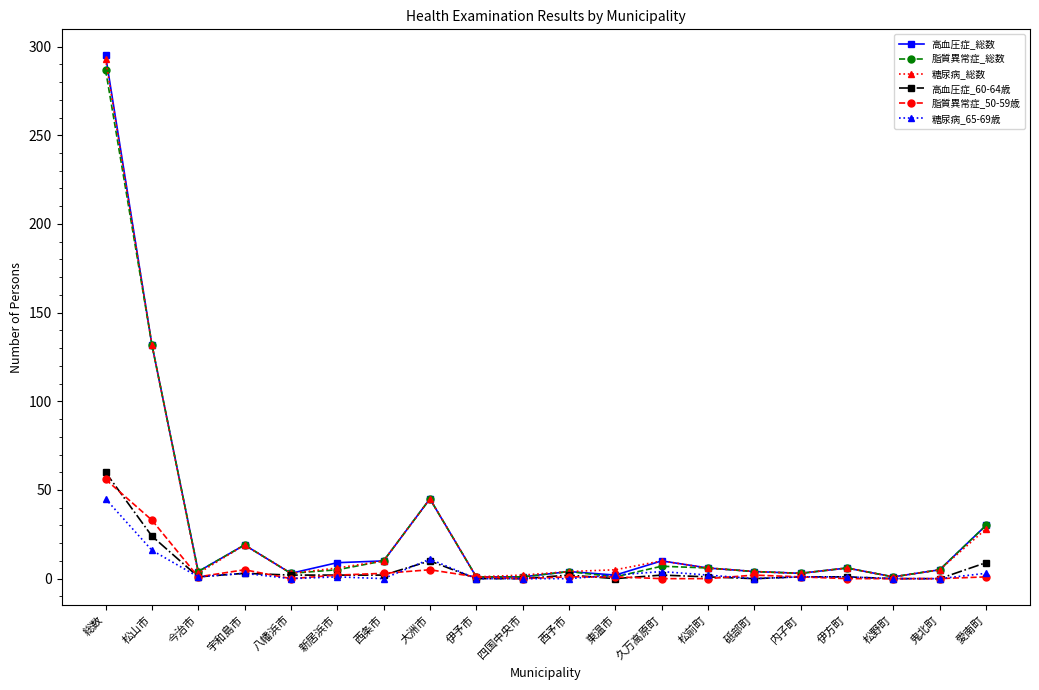

Which series has the widest spread of values?

高血圧症_総数